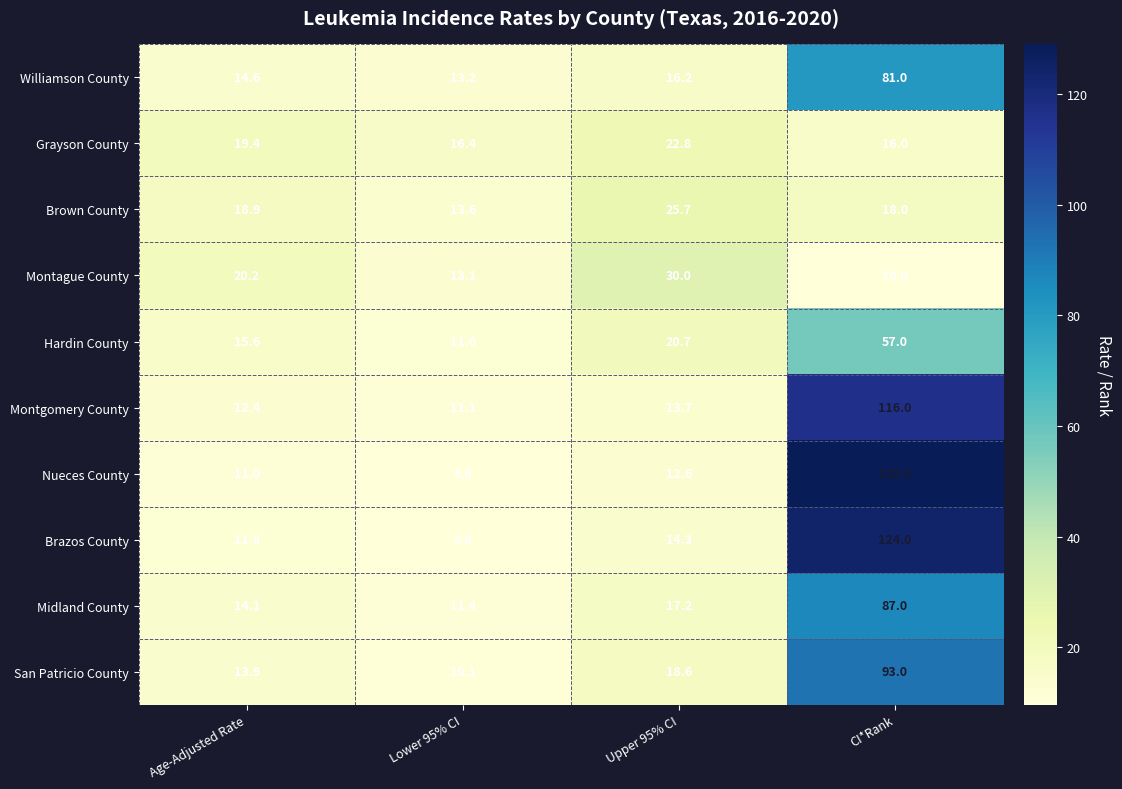

Rank the series at Upper 95% CI from highest to lowest value.

Montague County, Brown County, Grayson County, Hardin County, San Patricio County, Midland County, Williamson County, Brazos County, Montgomery County, Nueces County